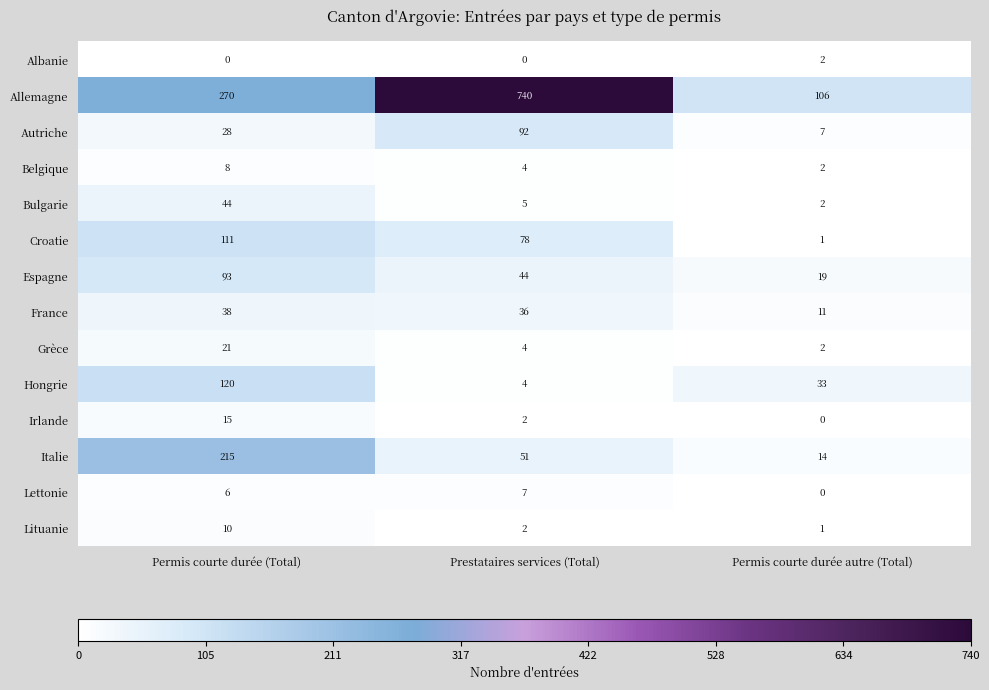

Rank the series at Permis courte durée (Total) from lowest to highest value.

Albanie, Lettonie, Belgique, Lituanie, Irlande, Grèce, Autriche, France, Bulgarie, Espagne, Croatie, Hongrie, Italie, Allemagne